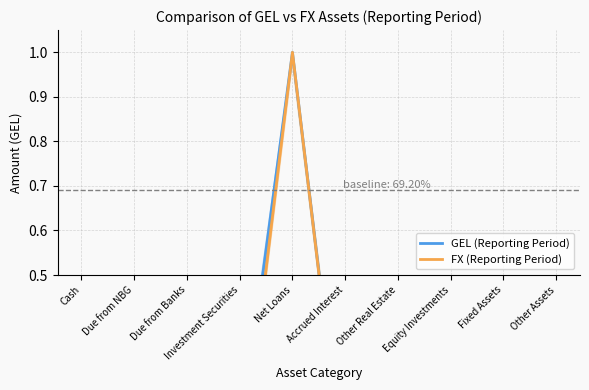

How many interior local peaks does the GEL (Reporting Period) series have?

2